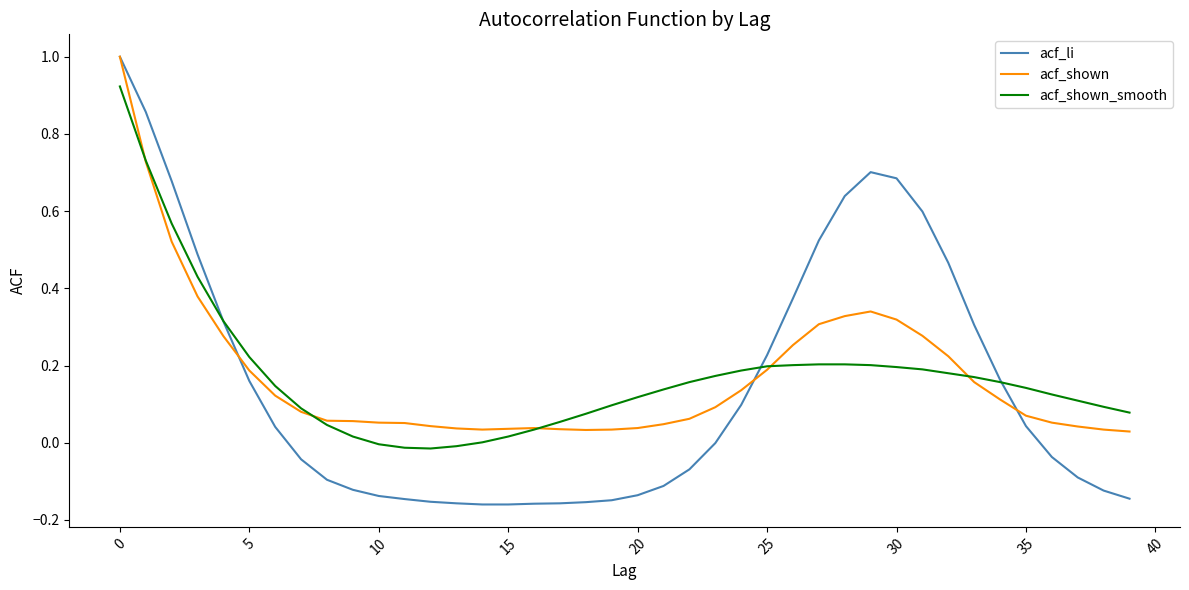

What is the highest value of the acf_shown series?

1.0